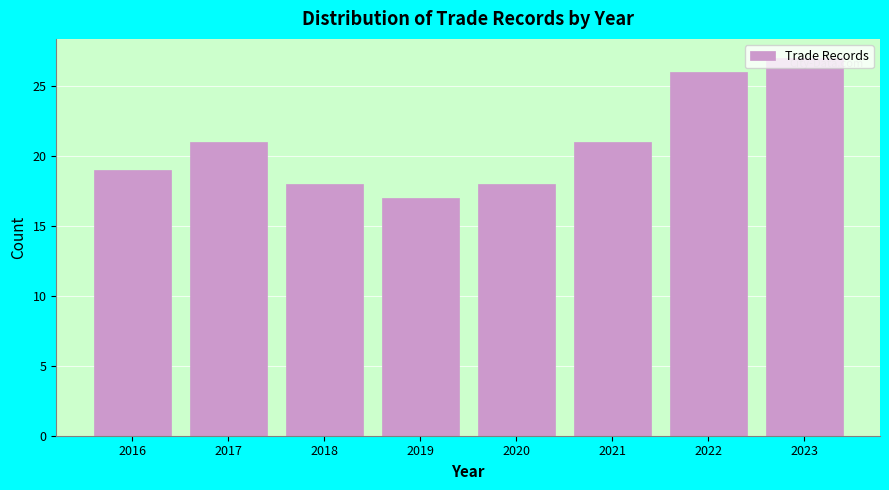

Read the value at 2016, to the nearest 5.

20